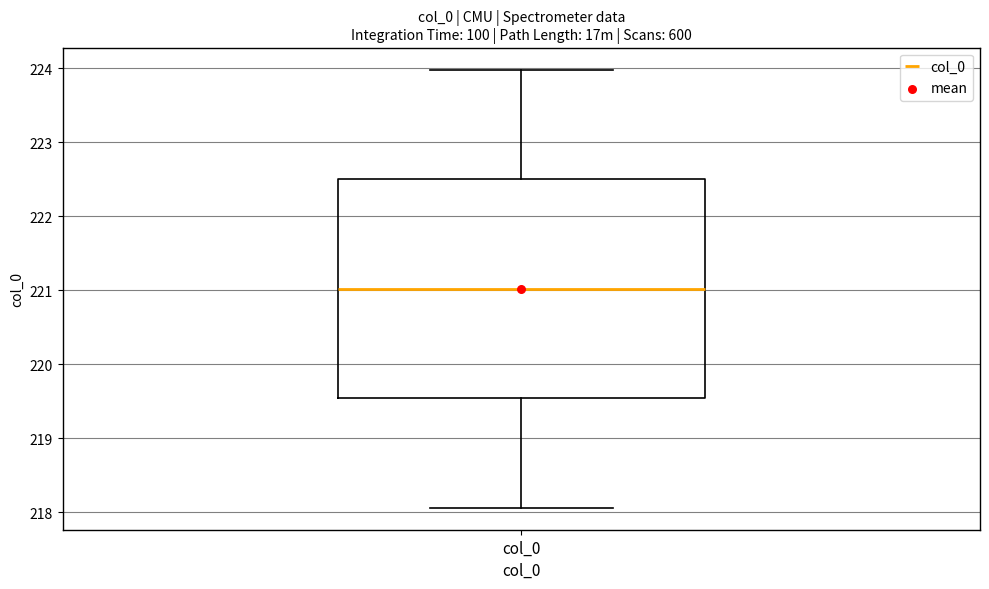

Read this box plot against the y-axis: the position of the median line, the range covered by the box, and the ends of both whiskers. The values are not printed on the chart, so give them approximately, as read against the axis.

median 221.0, box 219.5 to 222.5, whiskers 218.1 to 224.0